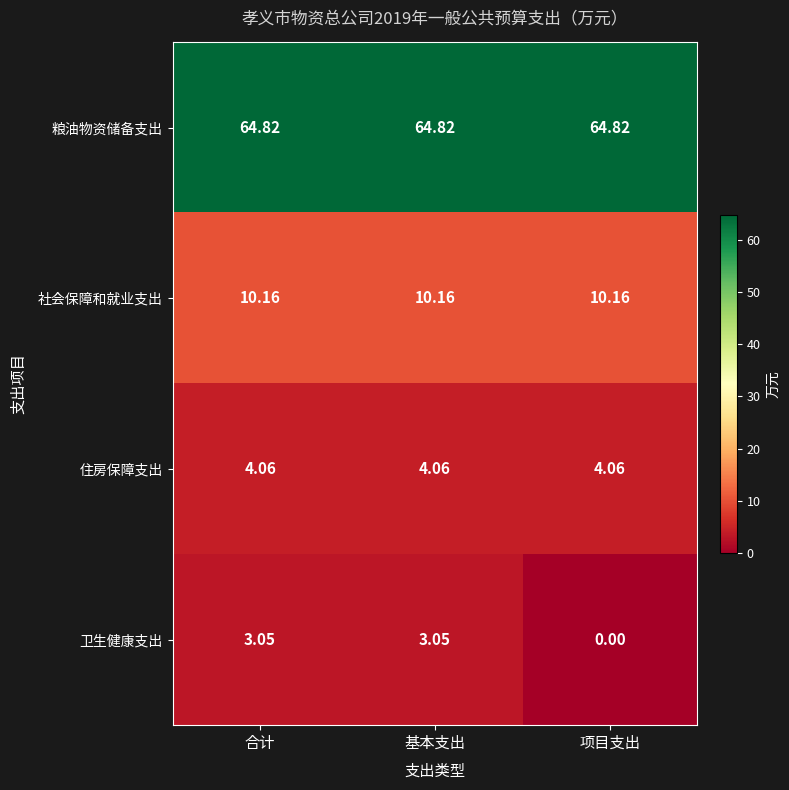

Is the value of 住房保障支出 at 项目支出 greater than the value of 社会保障和就业支出 at 项目支出?

No